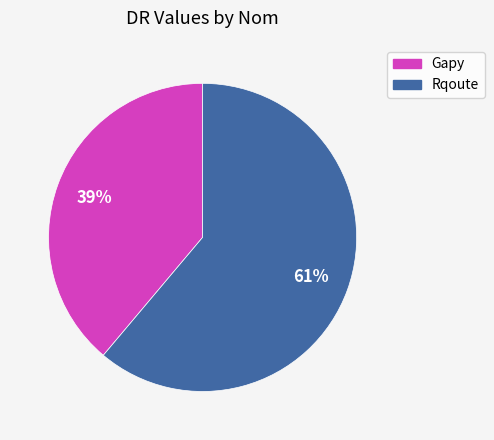

To the nearest percent, what is the difference between the Gapy and Rqoute slice percentages?

22%